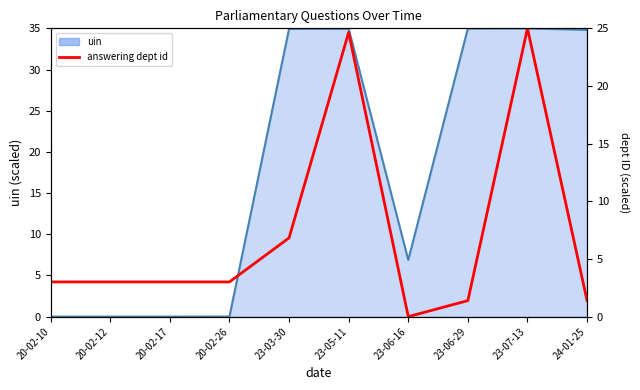

Is the value of uin_line at 20-02-10 greater than the value of answering dept id at 23-07-13?

No